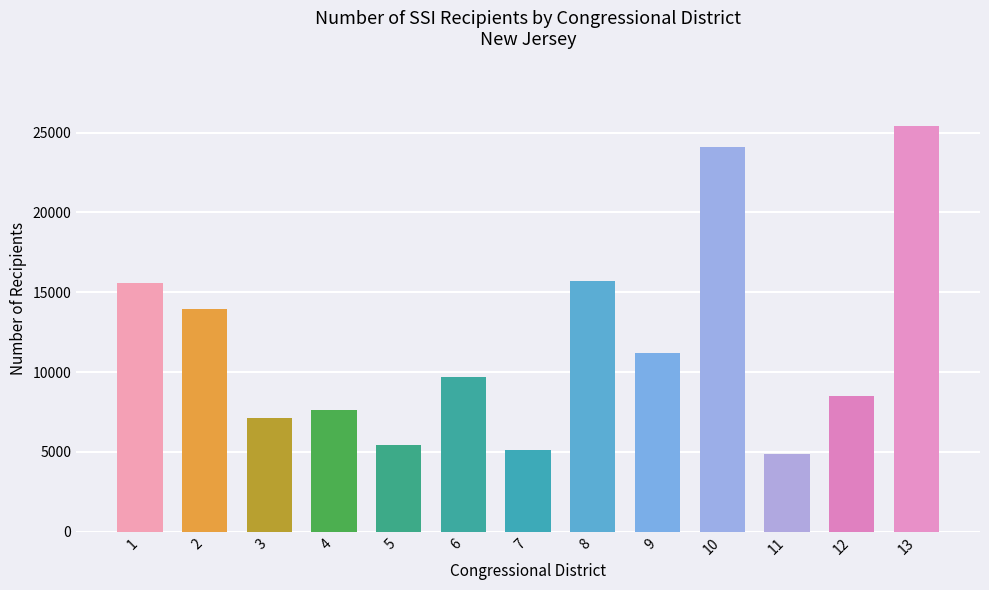

Reading right to left, transcribe all the data shown in this chart.

25386	8509	4893	24069	11186	15733	5119	9712	5431	7621	7130	13958	15600